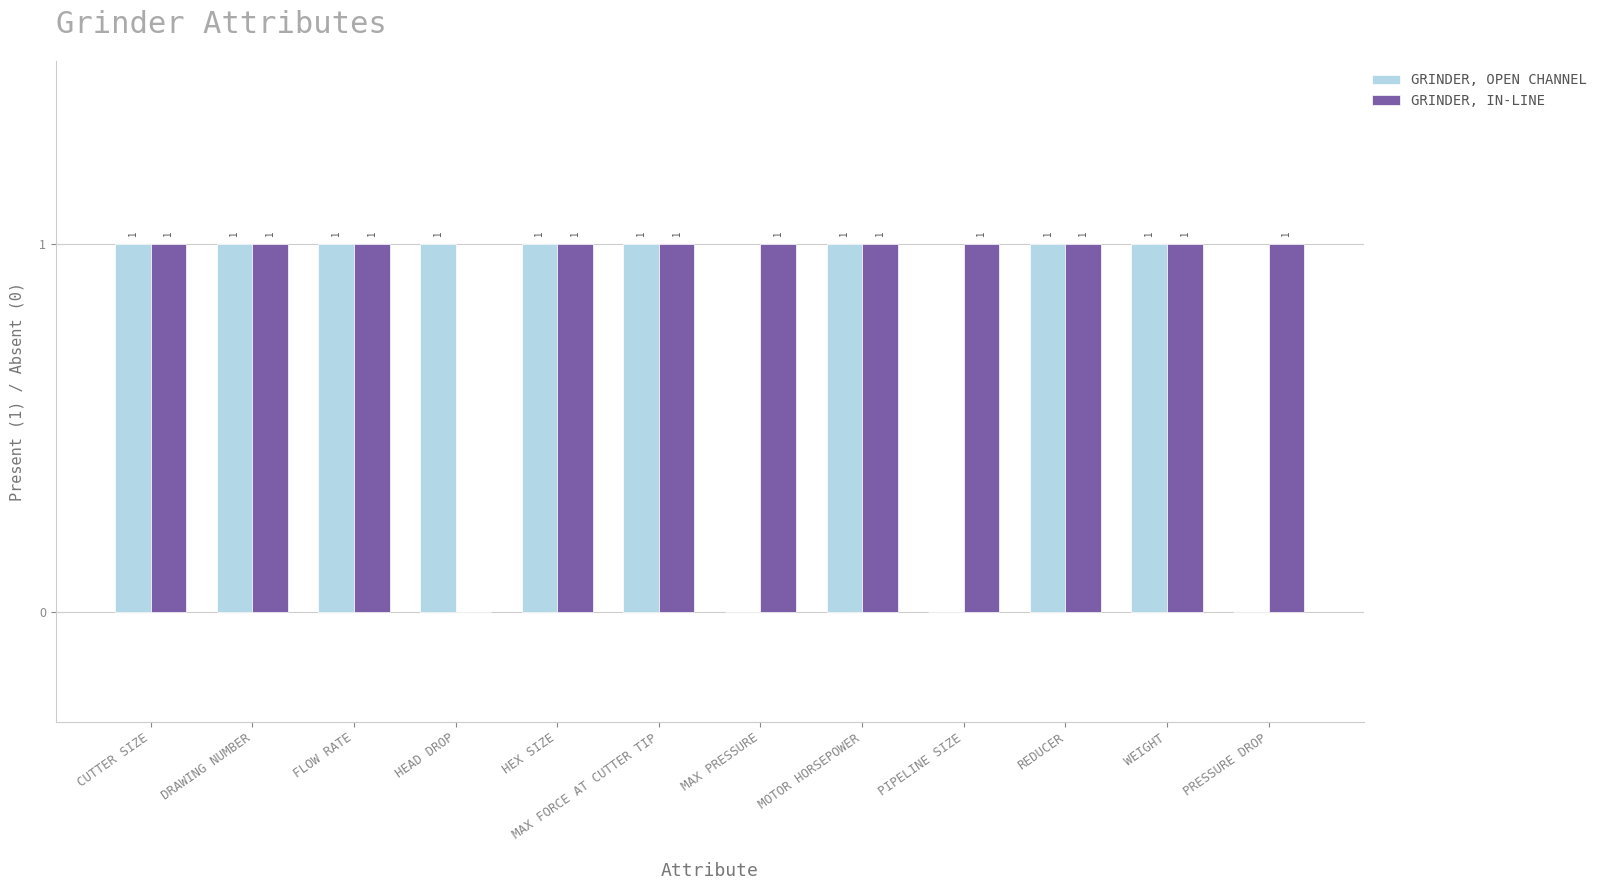

Reading right to left, what are all the values shown in this chart?

GRINDER, OPEN CHANNEL: PRESSURE DROP=0	WEIGHT=1	REDUCER=1	PIPELINE SIZE=0	MOTOR HORSEPOWER=1	MAX PRESSURE=0	MAX FORCE AT CUTTER TIP=1	HEX SIZE=1	HEAD DROP=1	FLOW RATE=1	DRAWING NUMBER=1	CUTTER SIZE=1
GRINDER, IN-LINE: PRESSURE DROP=1	WEIGHT=1	REDUCER=1	PIPELINE SIZE=1	MOTOR HORSEPOWER=1	MAX PRESSURE=1	MAX FORCE AT CUTTER TIP=1	HEX SIZE=1	HEAD DROP=0	FLOW RATE=1	DRAWING NUMBER=1	CUTTER SIZE=1